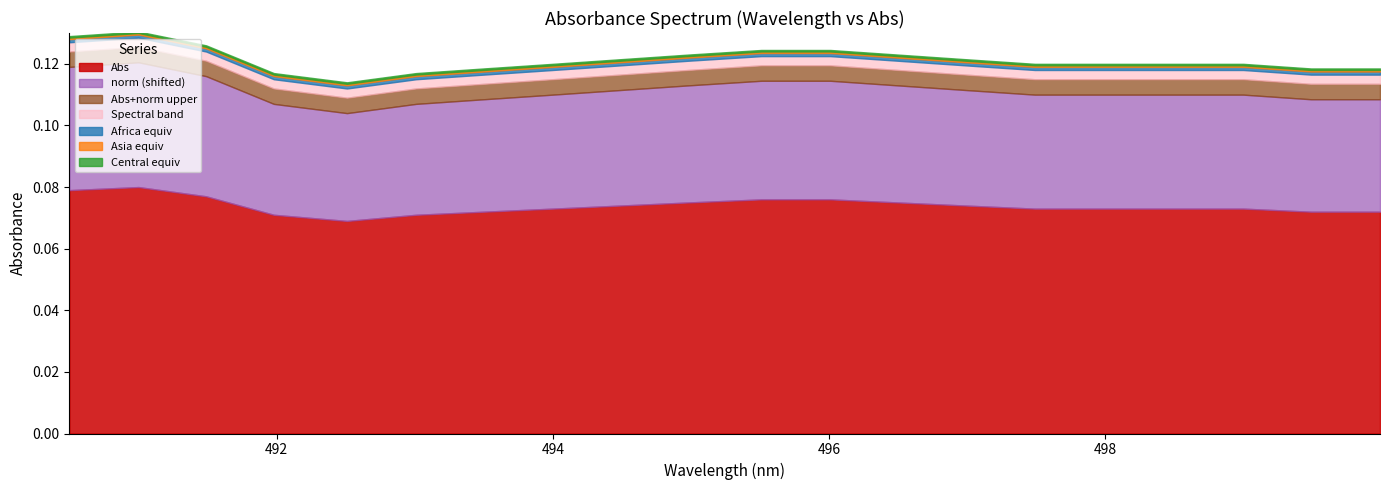

In Abs, how many points are higher than both neighbors (excluding endpoints)?

1